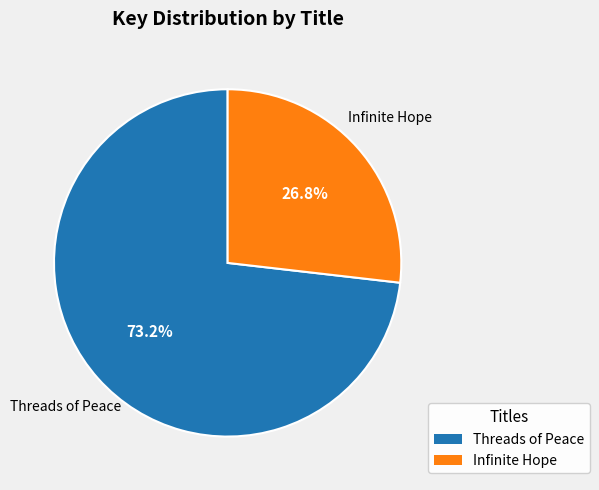

To the nearest percent, what is the difference between the largest and smallest slice percentages?

46%